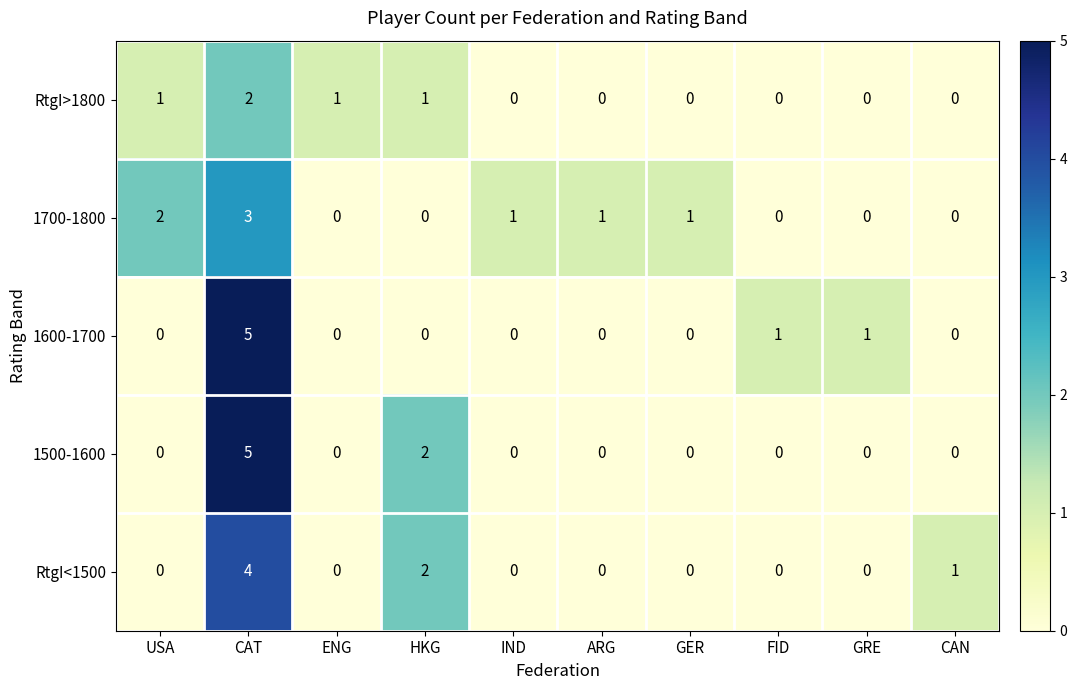

What is the difference between the maximum and minimum values in the 1600-1700 series?

5